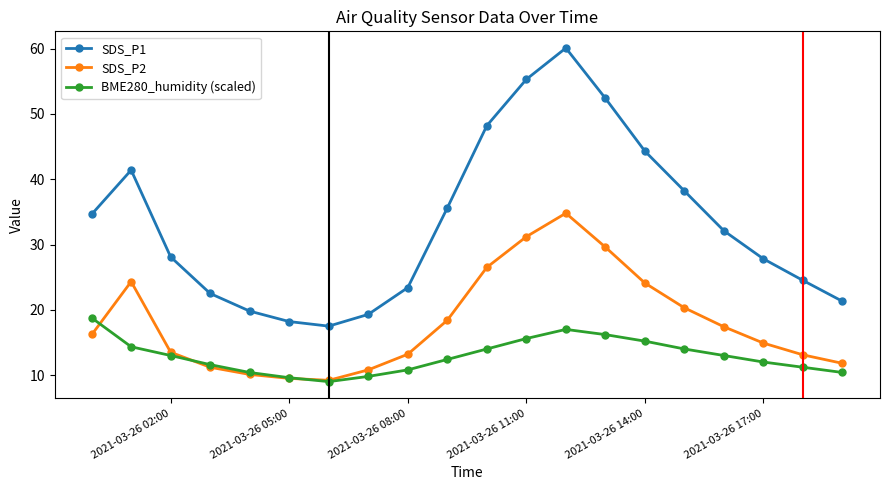

Which series has the largest range (max minus min)?

SDS_P1